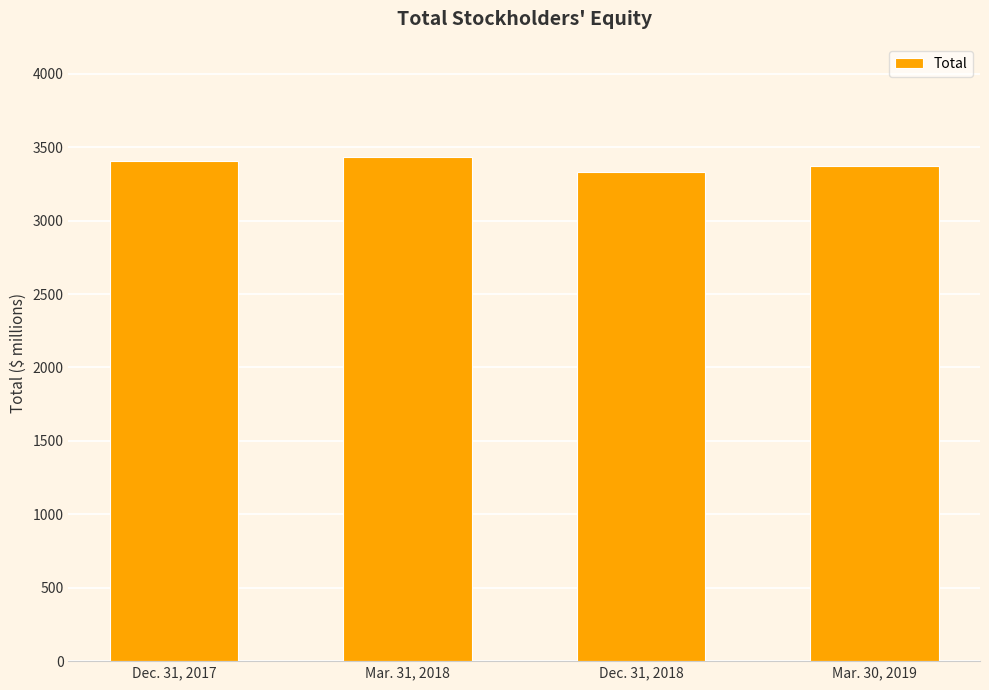

Reading left to right, transcribe all the data shown in this chart.

3408	3433	3329	3370